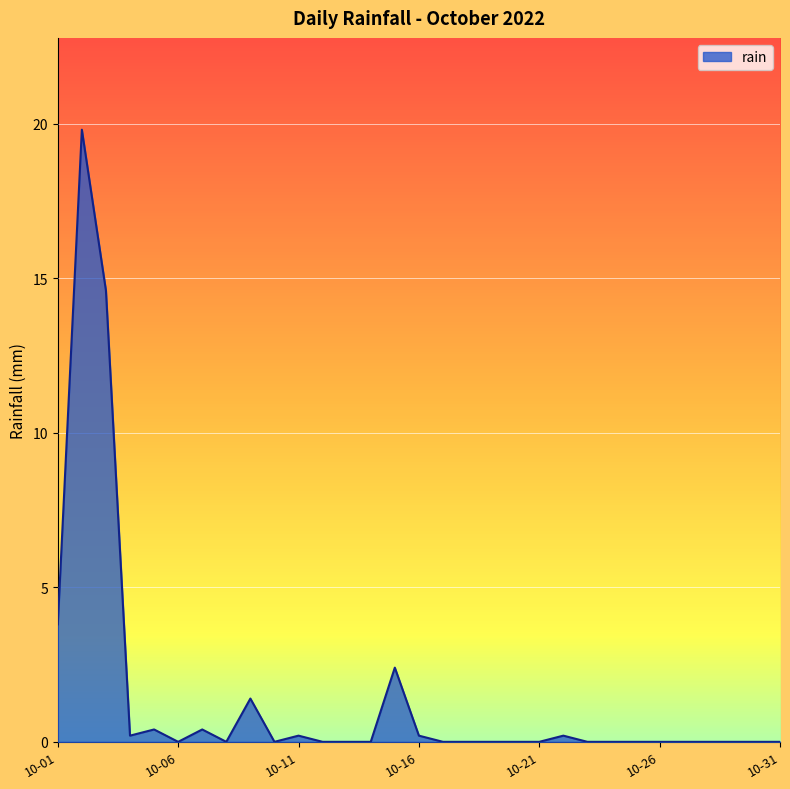

What is the difference between the maximum and minimum values?

19.8